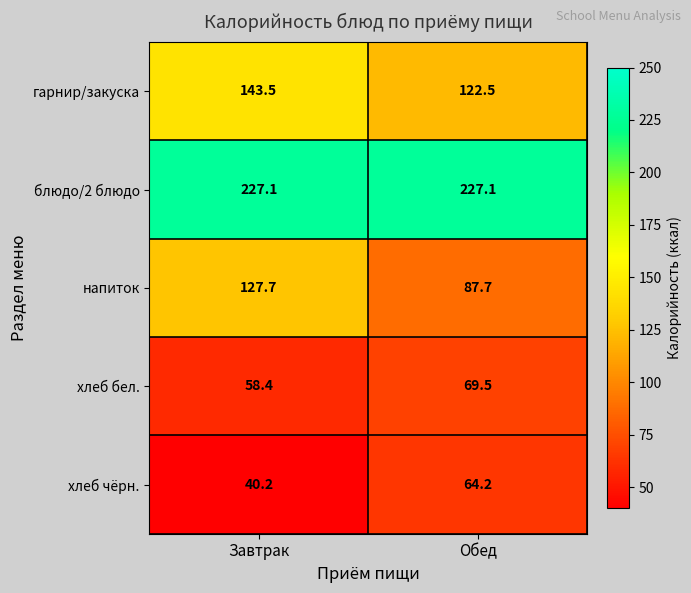

Reading left to right, what are all the values shown in this chart?

гарнир/закуска: 143.5	122.5
блюдо/2 блюдо: 227.1	227.1
напиток: 127.7	87.7
хлеб бел.: 58.4	69.5
хлеб чёрн.: 40.2	64.2